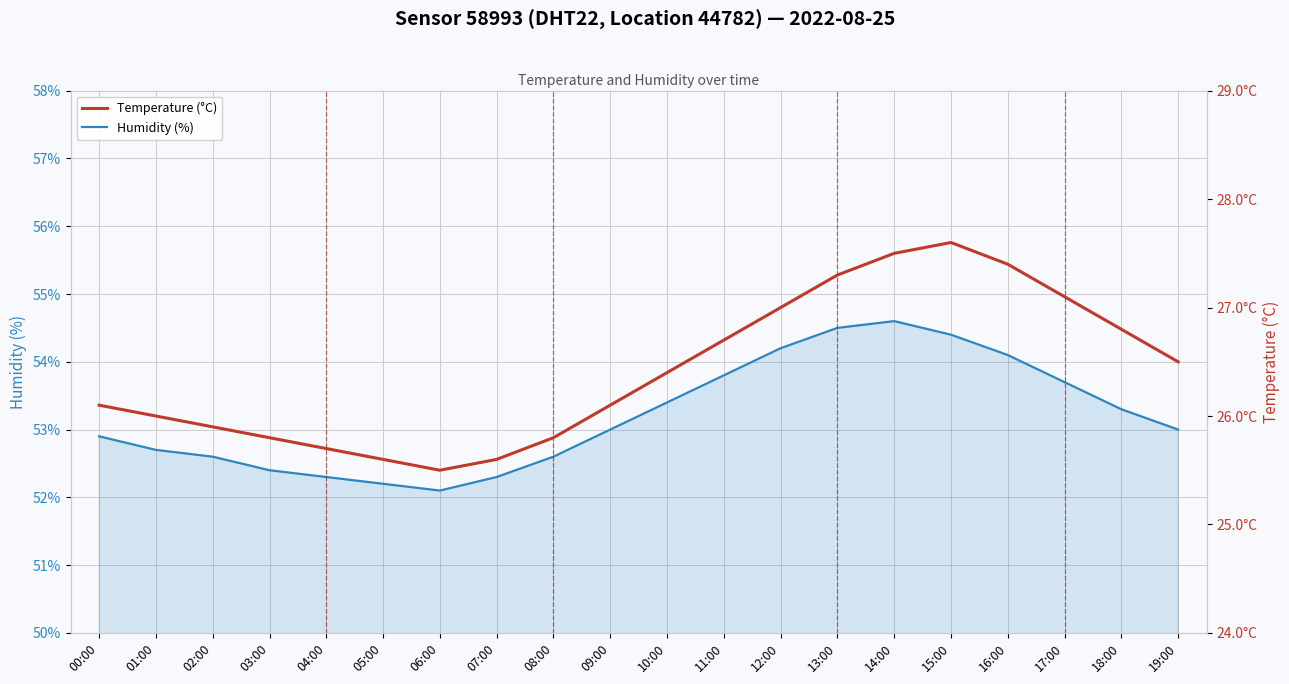

Which has a higher value, 12:00 or 18:00?

12:00